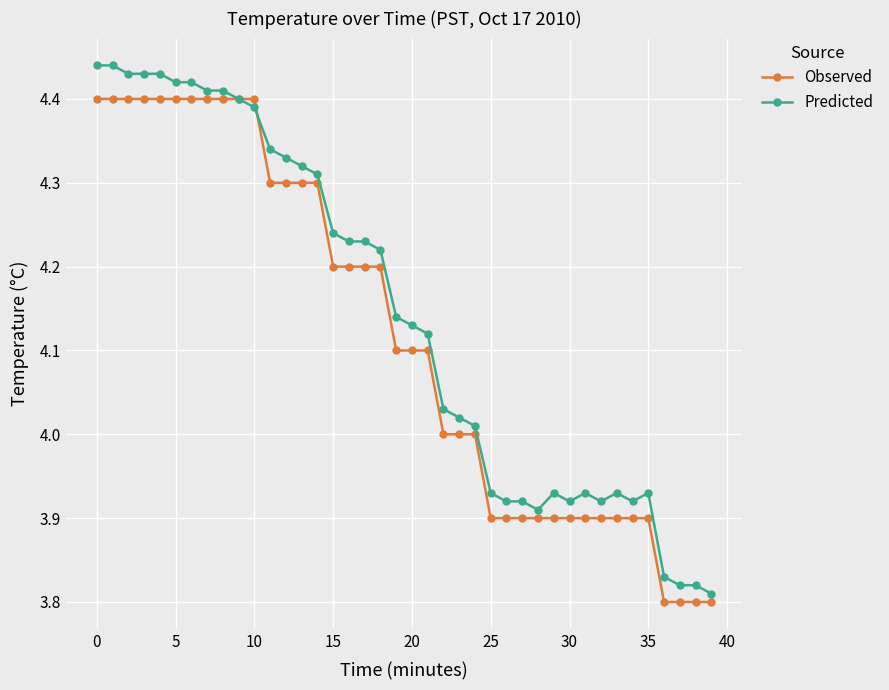

List the series in order of their peak value, lowest first.

Observed, Predicted